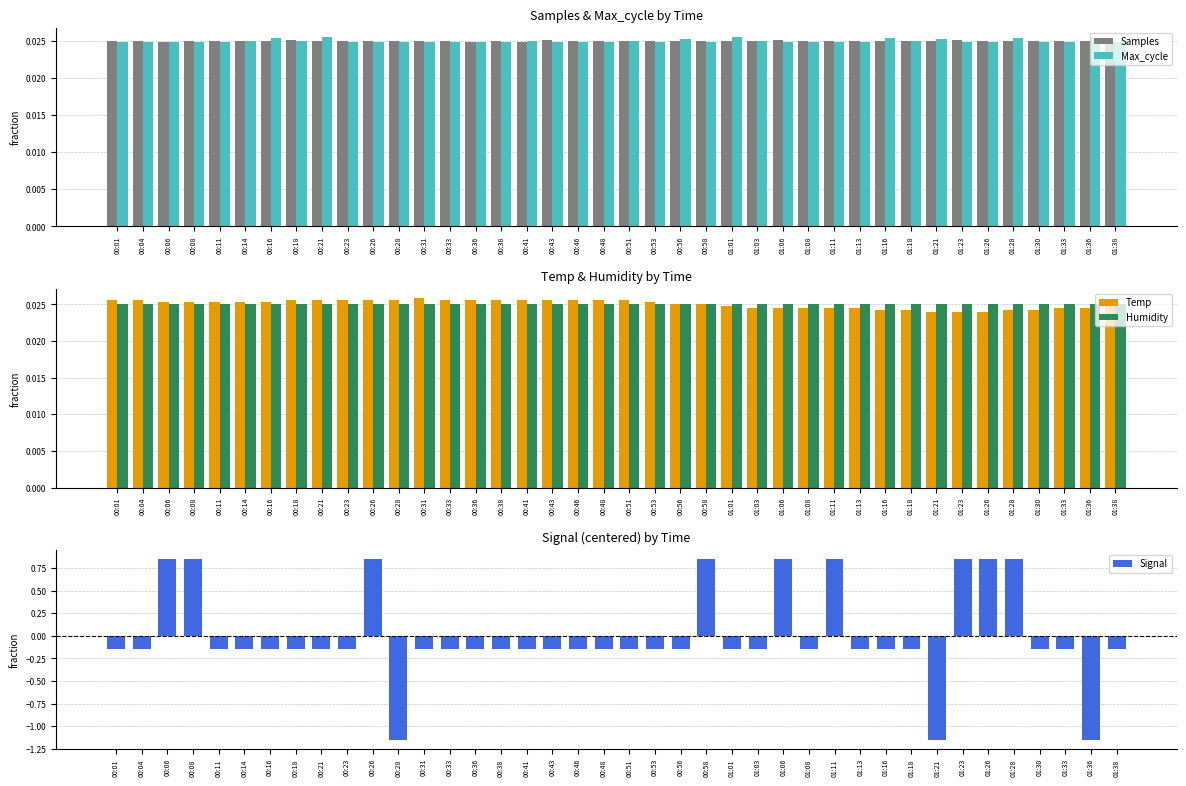

What is the total value across all series at 01:26?

0.9